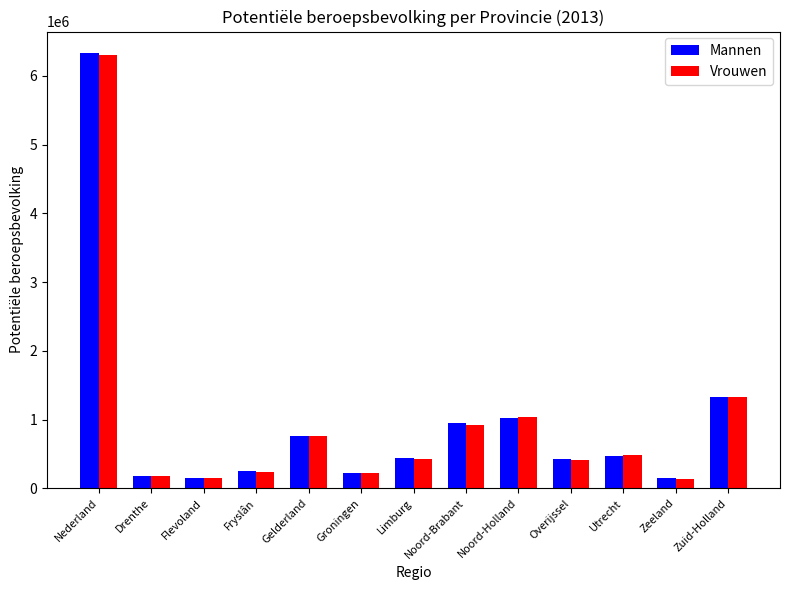

What is the label of the 6th bar from the left?

Groningen